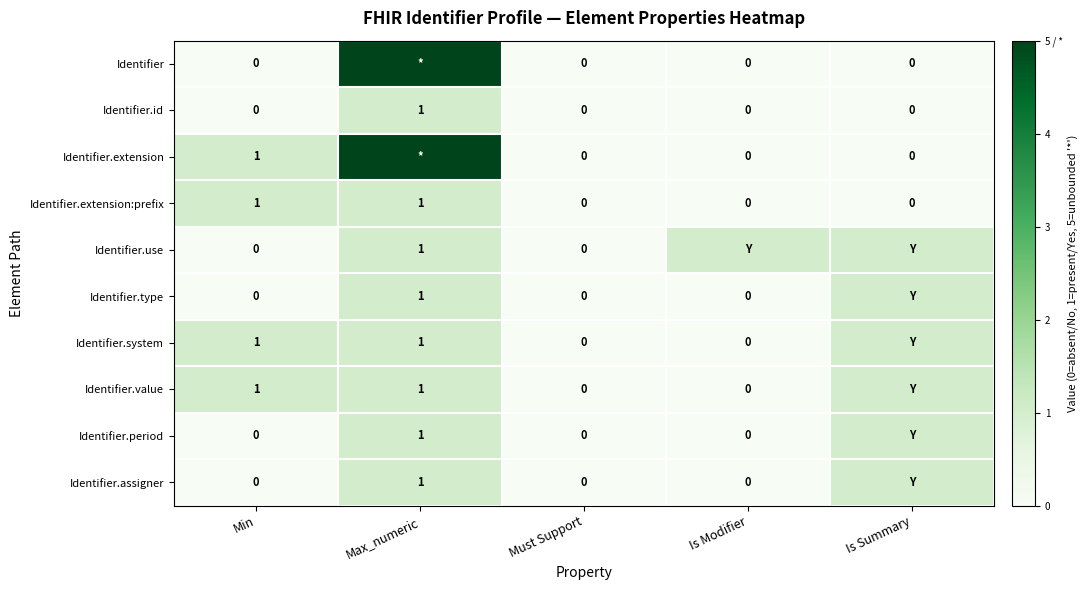

The value of Identifier.id at Min is 0. True or false?

True